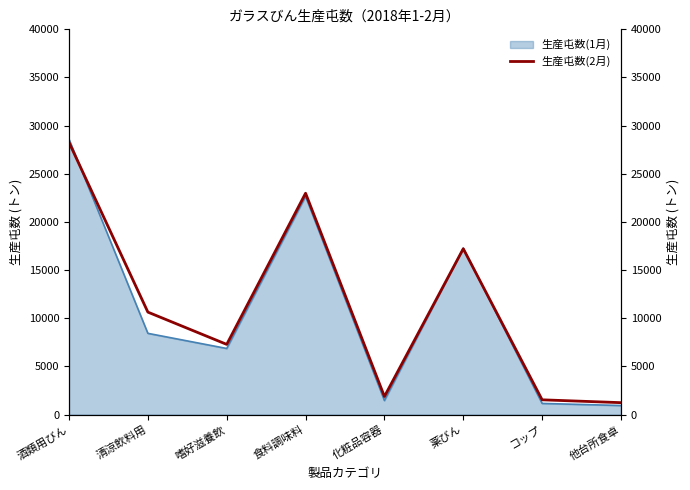

What is the sum of all values?

91029